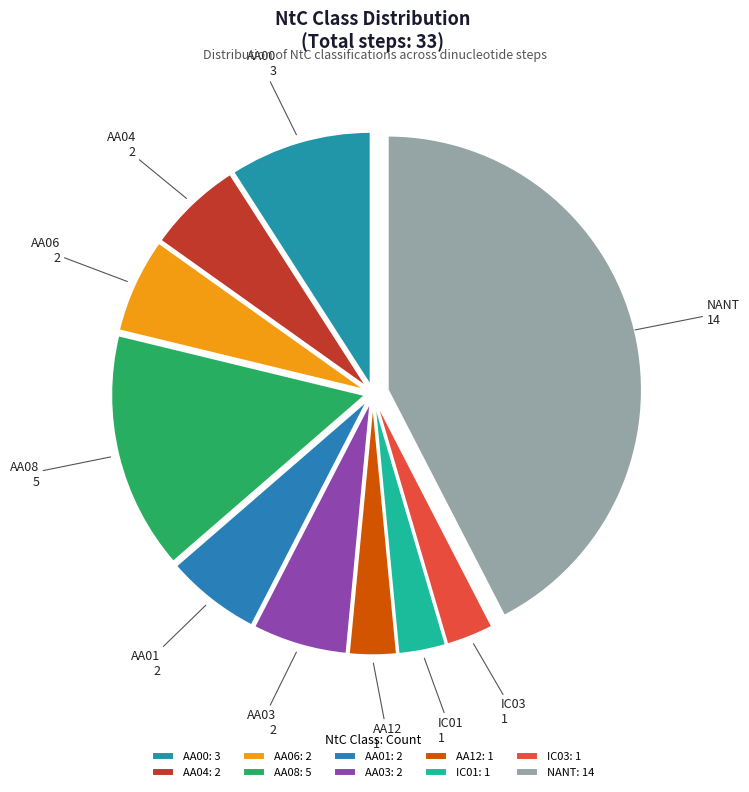

Is it true that AA03 is 6% of the pie?

True